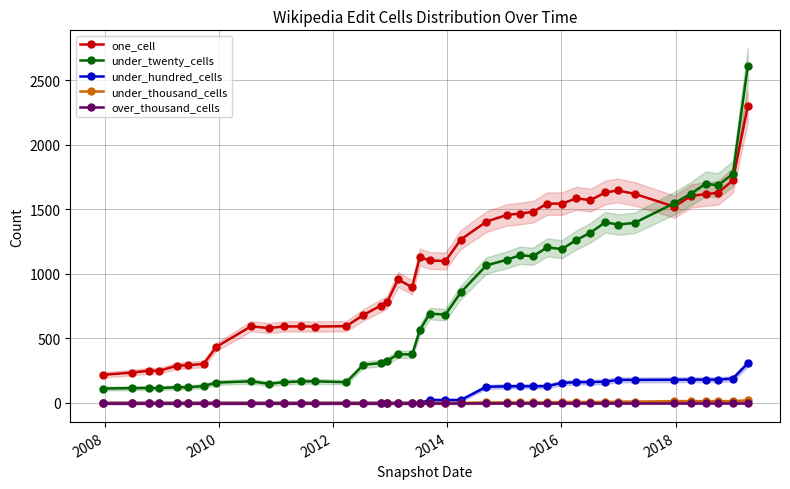

True or false: one_cell and over_thousand_cells intersect in this chart.

False